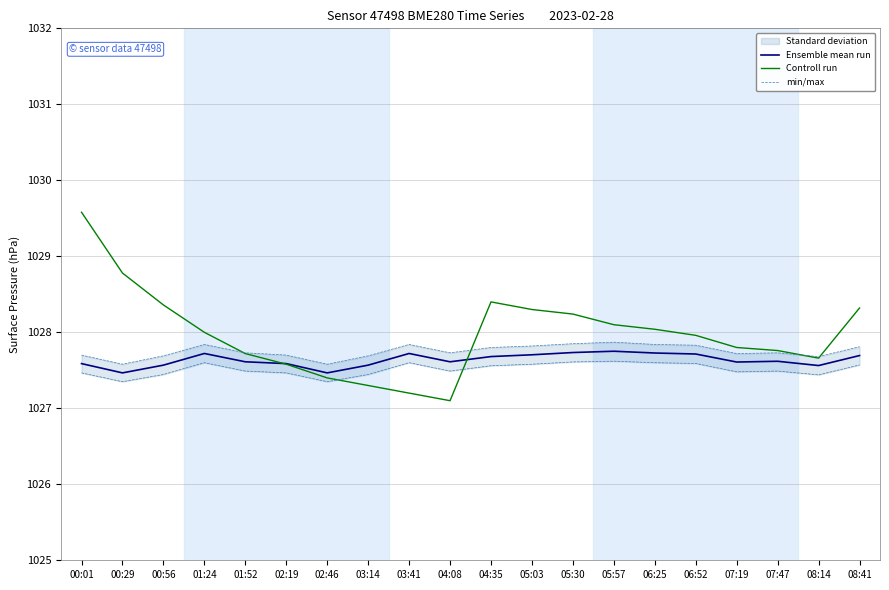

What position from the left is 04:08?

10